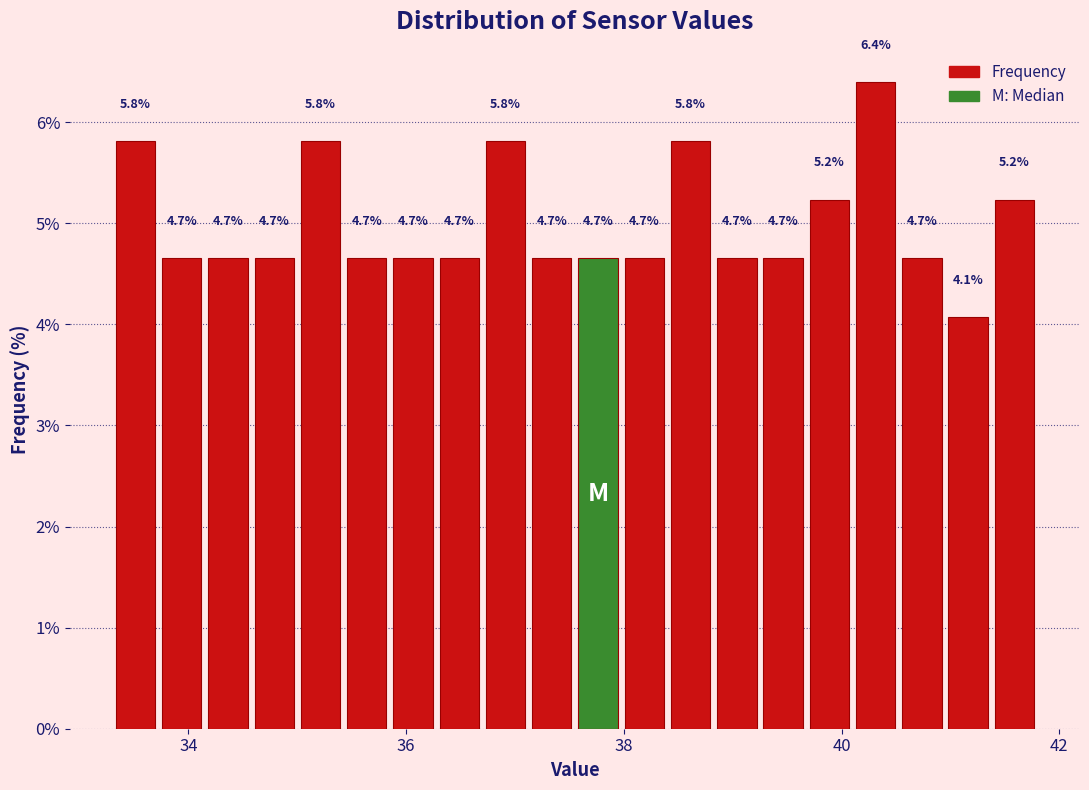

Read against the x-axis, roughly where is the centre of the tallest bar?

40.4